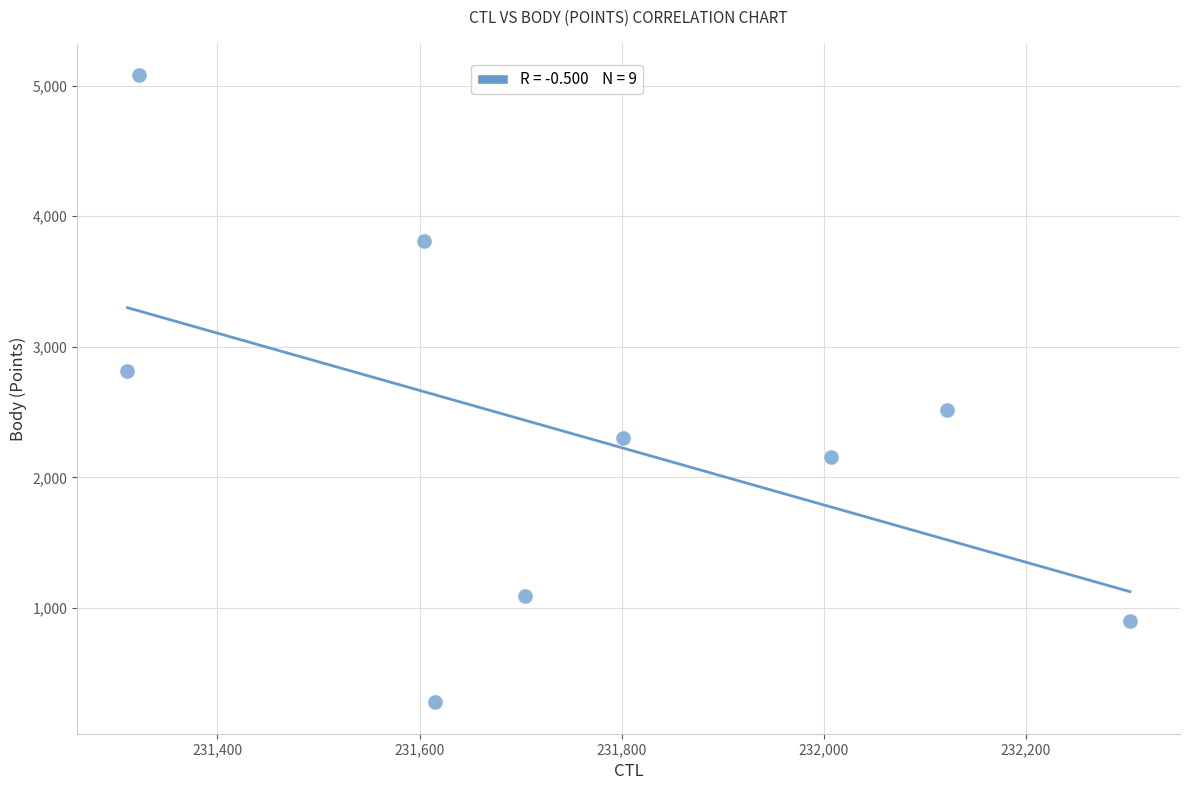

What is the average X value?

231754